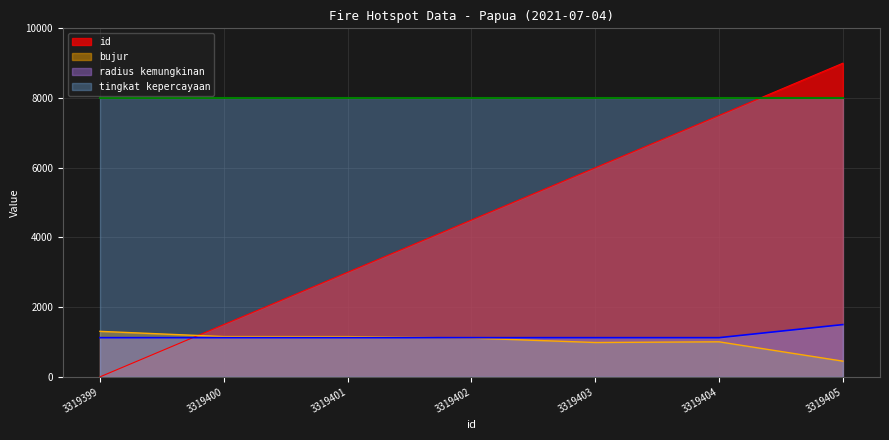

At which category is the sum across all series the highest?

3319405